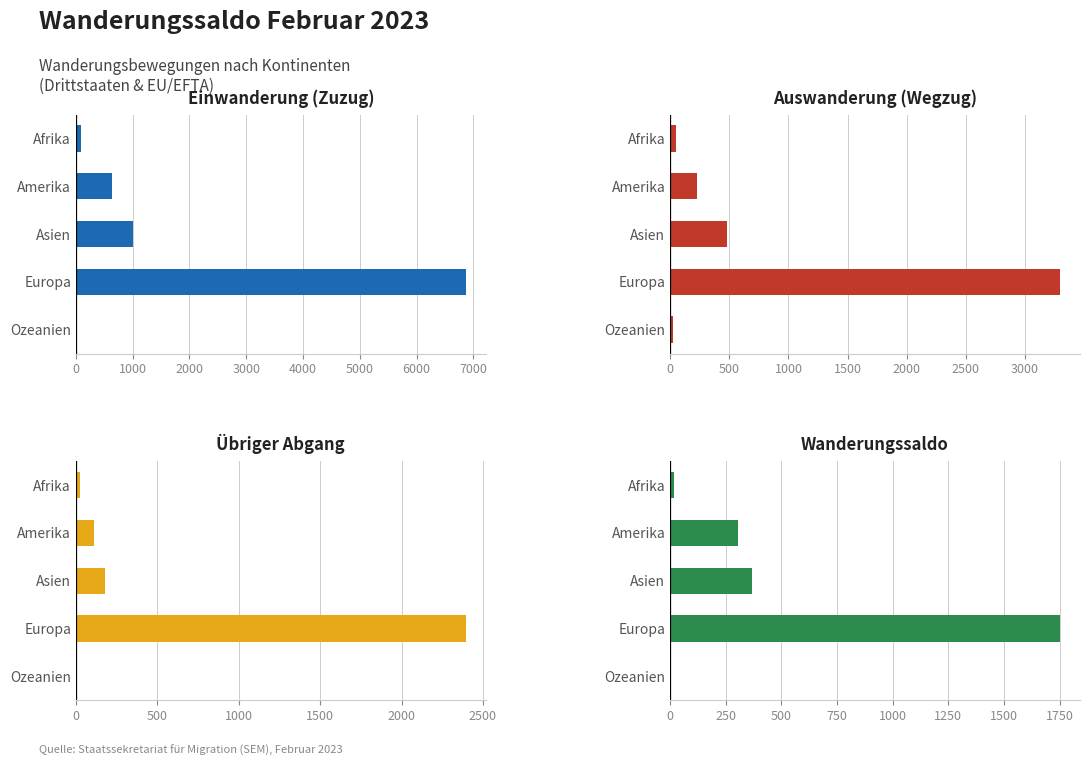

What is the total value across all series at Afrika?

173